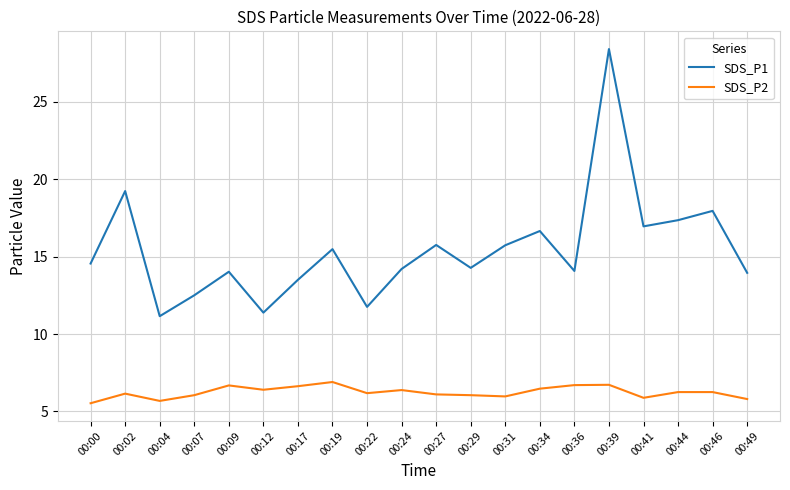

Which label corresponds to the largest value in the chart?

00:39